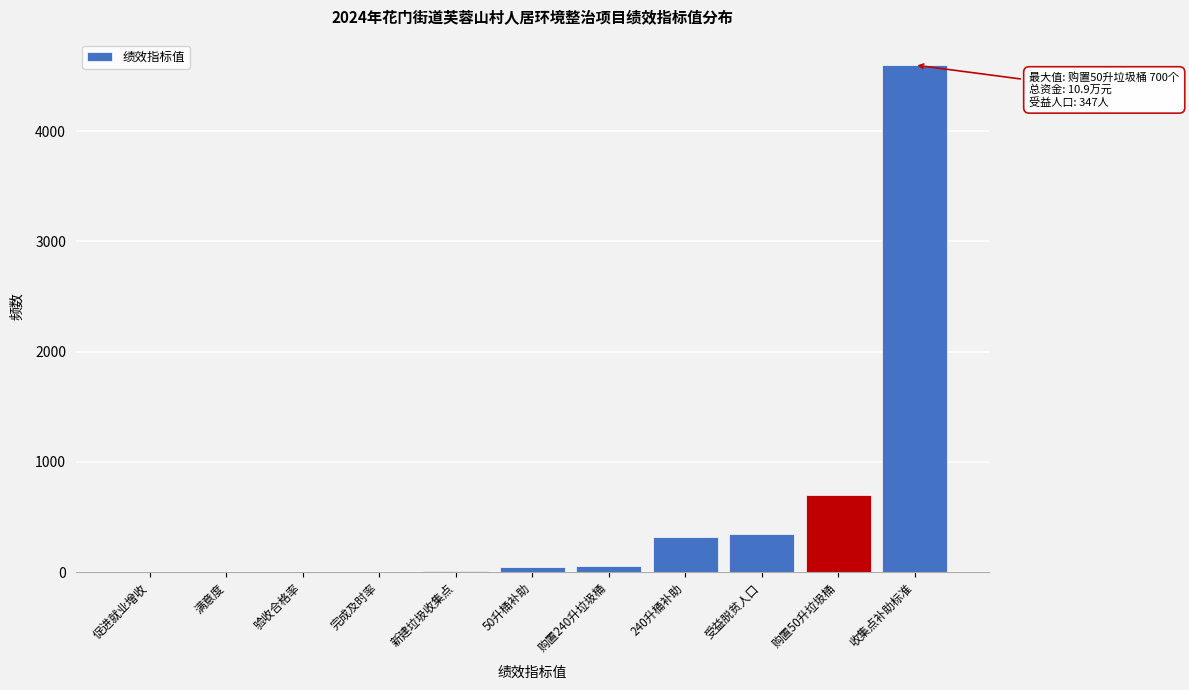

What is the maximum value shown in the chart?

4600.0